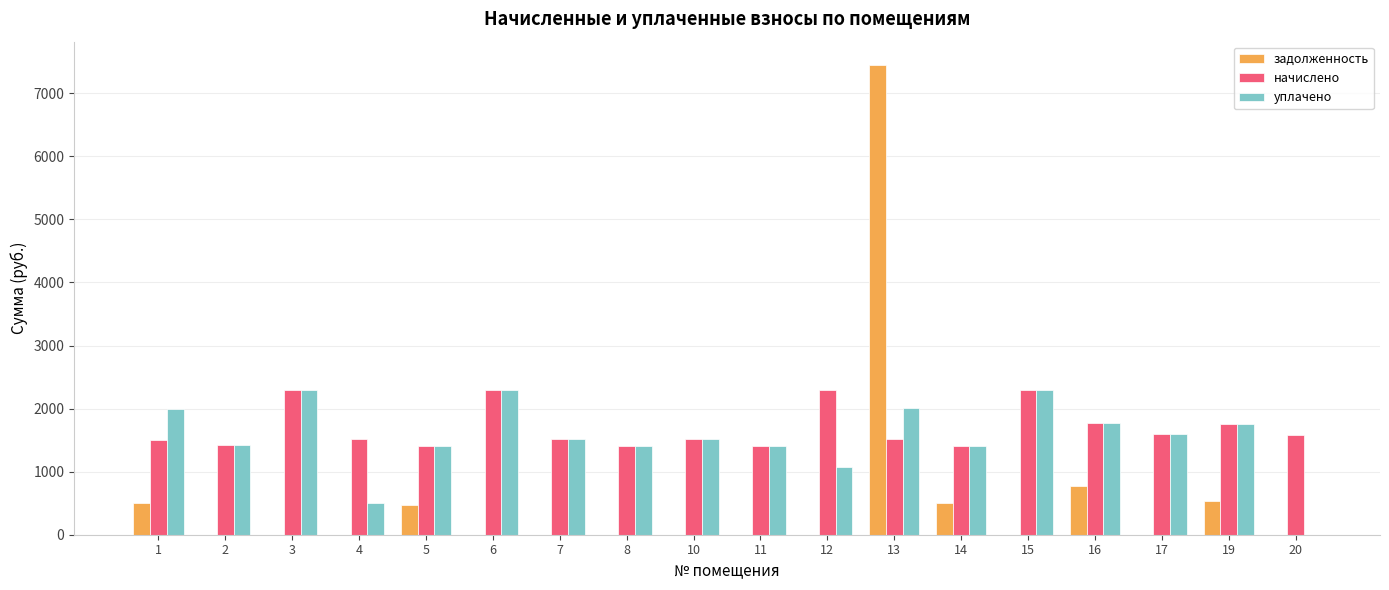

Is the value of задолженность at 4 greater than the value of уплачено at 8?

No